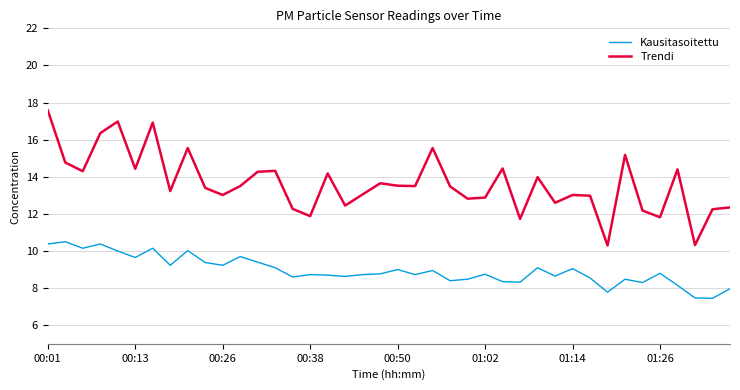

What is the average value of the Kausitasoitettu series?

9.0